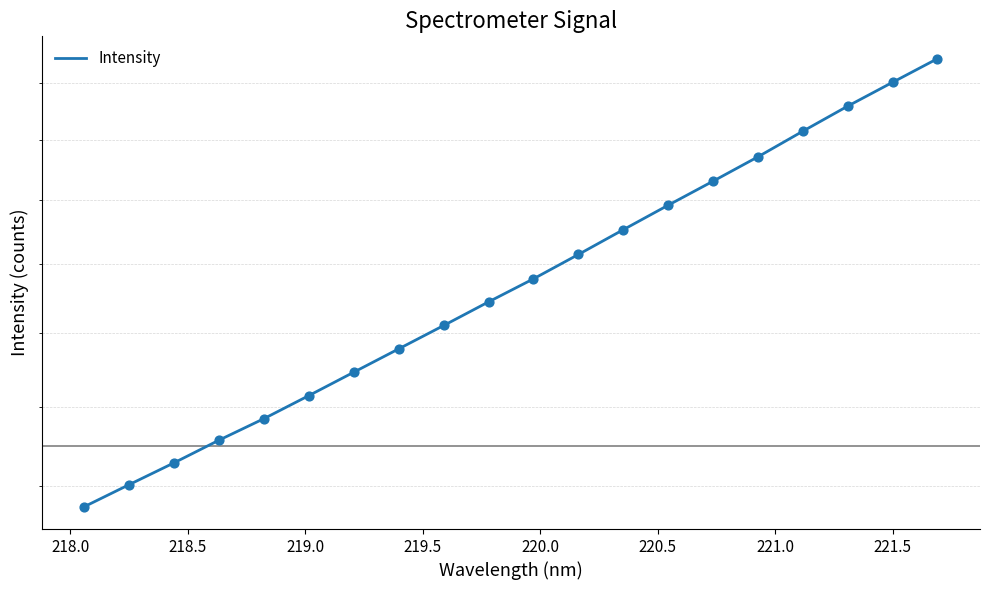

What is the ratio of the value at 218.5 to the value at 221.0?

0.9